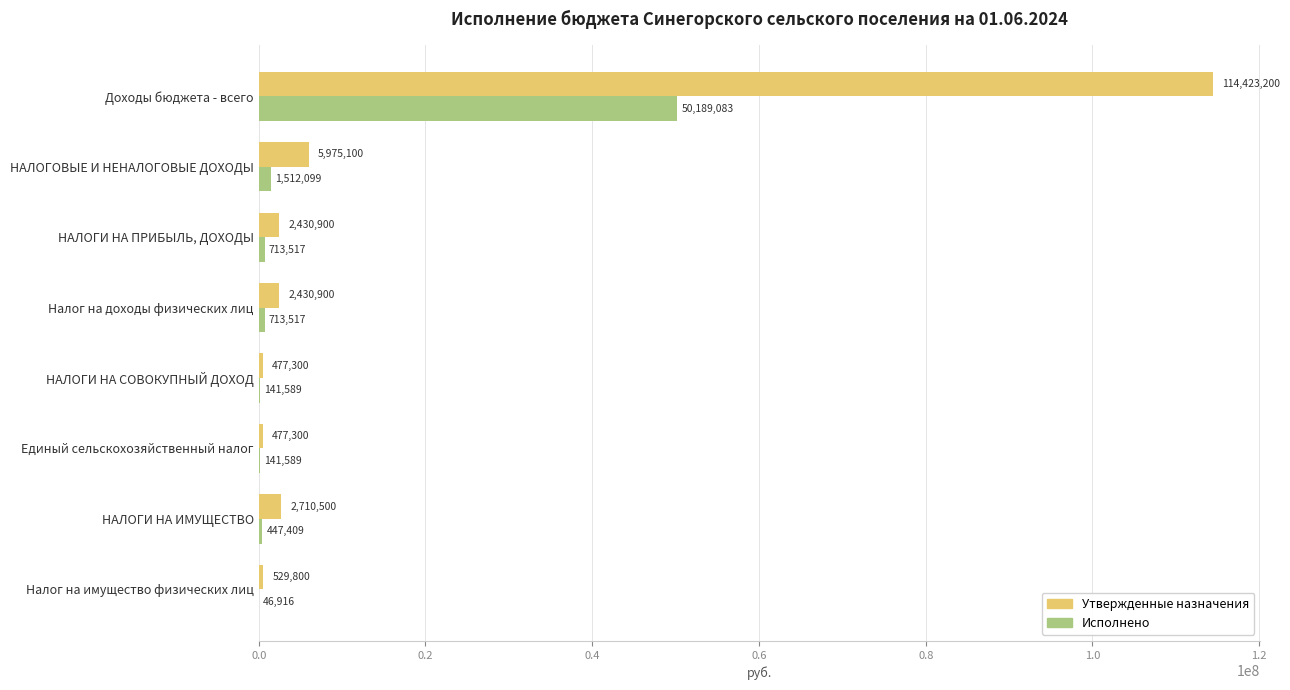

The Утвержденные назначения series shows 2710500.0 at НАЛОГИ НА ИМУЩЕСТВО. True or false?

True